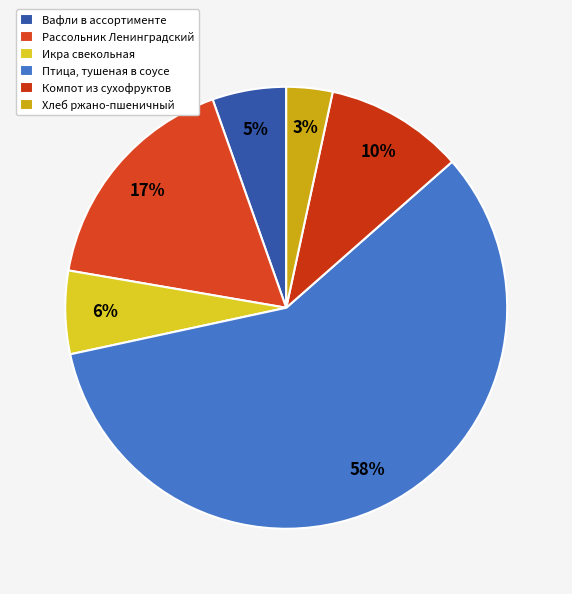

How many slices are in this pie chart?

6